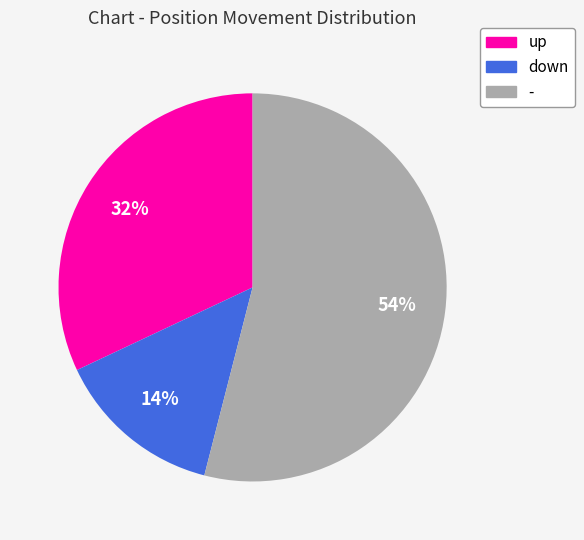

To the nearest percent, what percentage of the pie is -?

54%